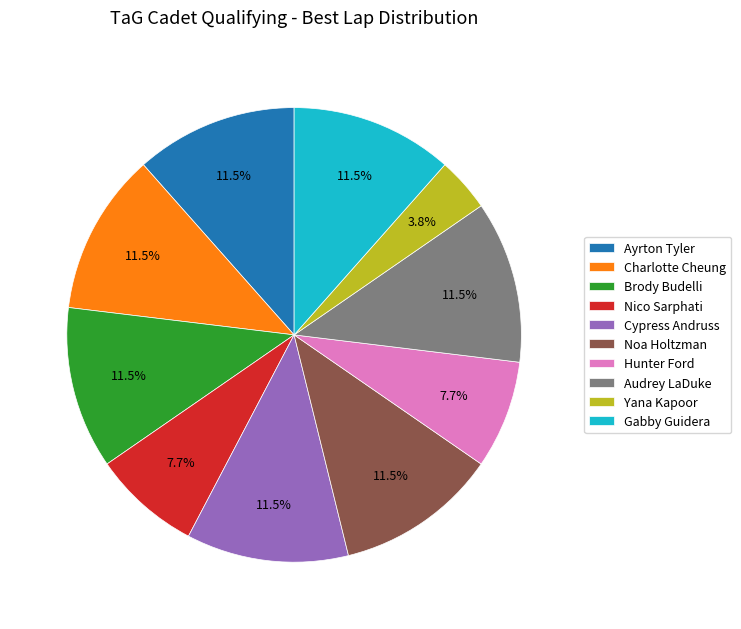

To the nearest percent, what percentage of the pie is Yana Kapoor?

4%